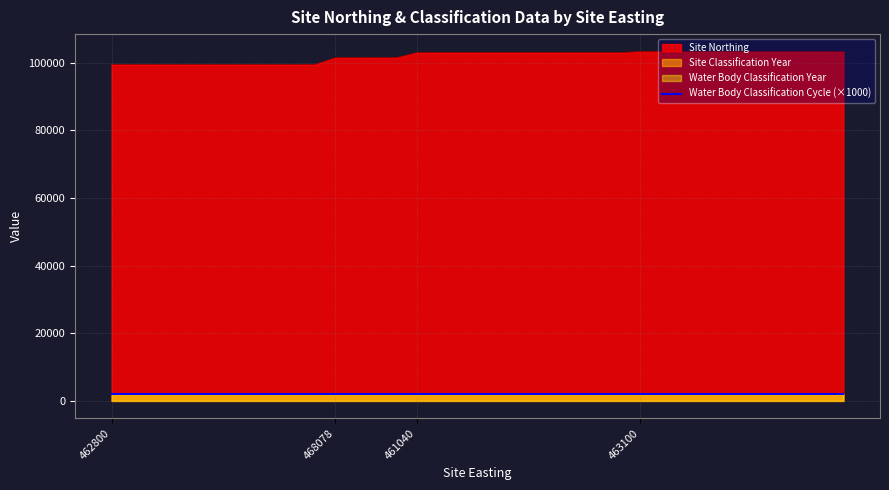

True or false: Water Body Classification Year and Site Northing cross at least once.

False